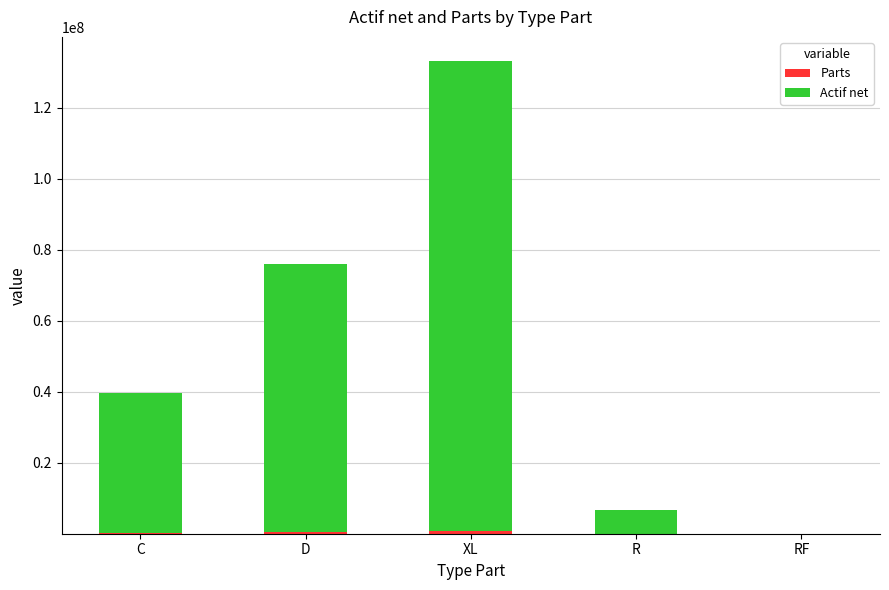

Does the chart contain stacked bars?

Yes